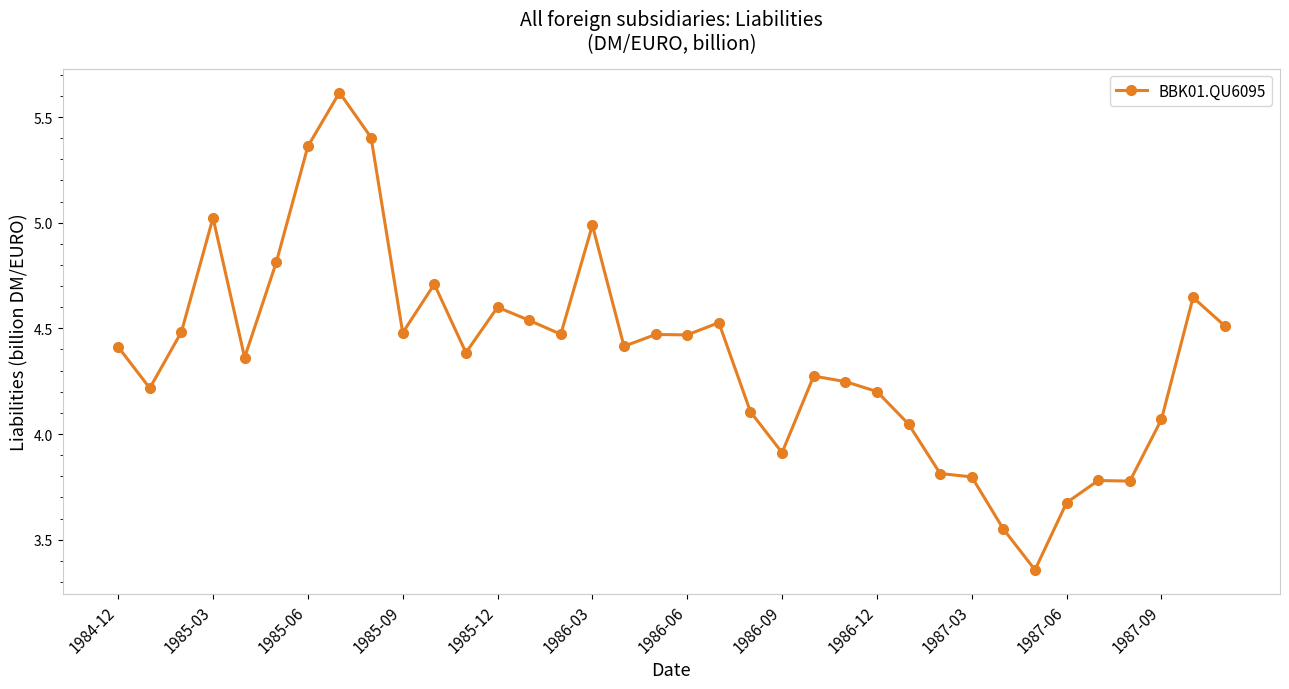

What is the difference between the maximum and minimum values?

2.3